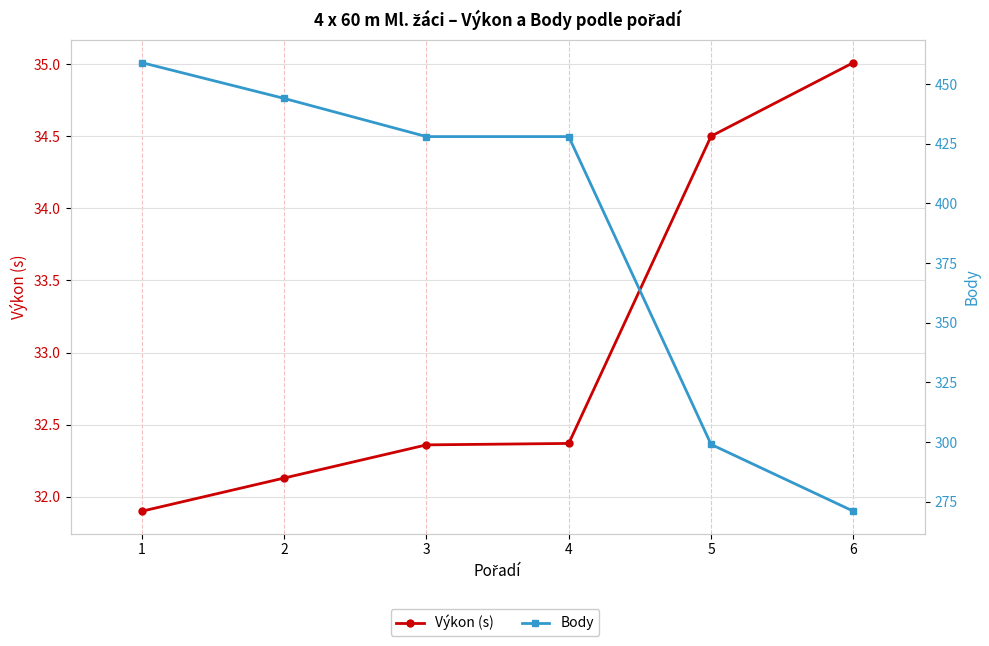

True or false: Body and Výkon (s) cross at least once.

False